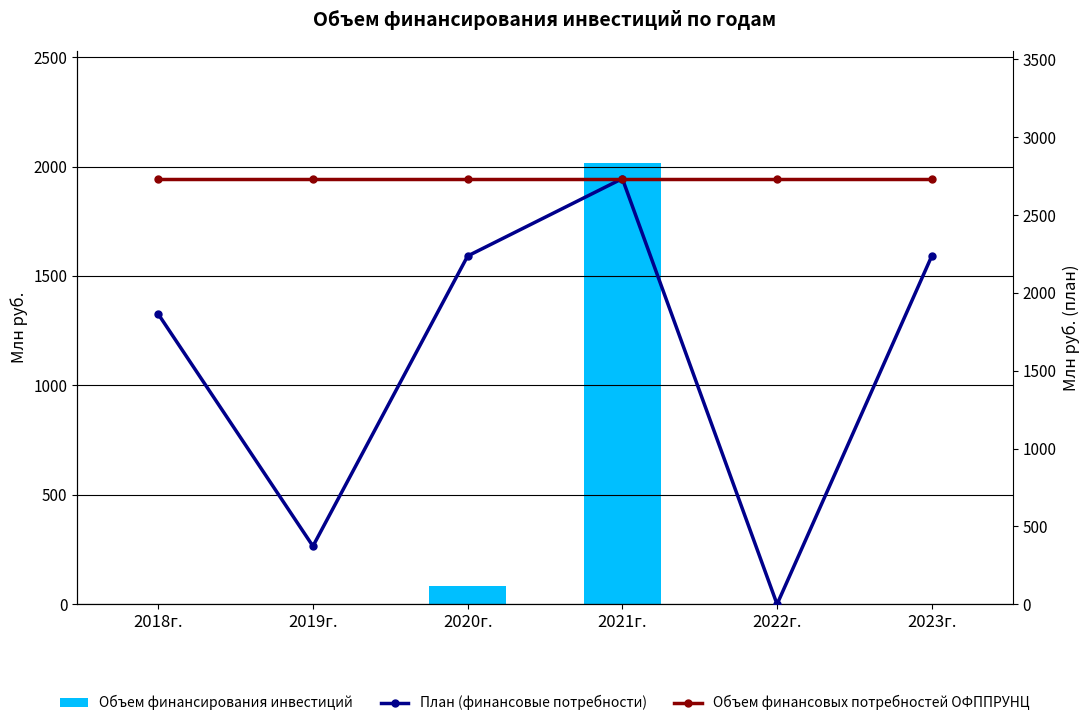

At 2018г., list the series in order from largest to smallest.

Объем финансовых потребностей ОФППРУНЦ, План (финансовые потребности), Объем финансирования инвестиций